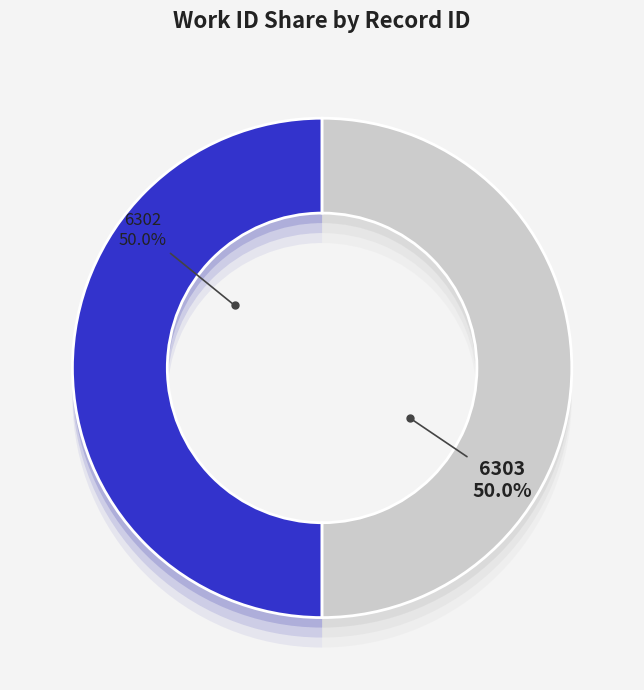

How much of the chart is everything except 6303?

50.0%